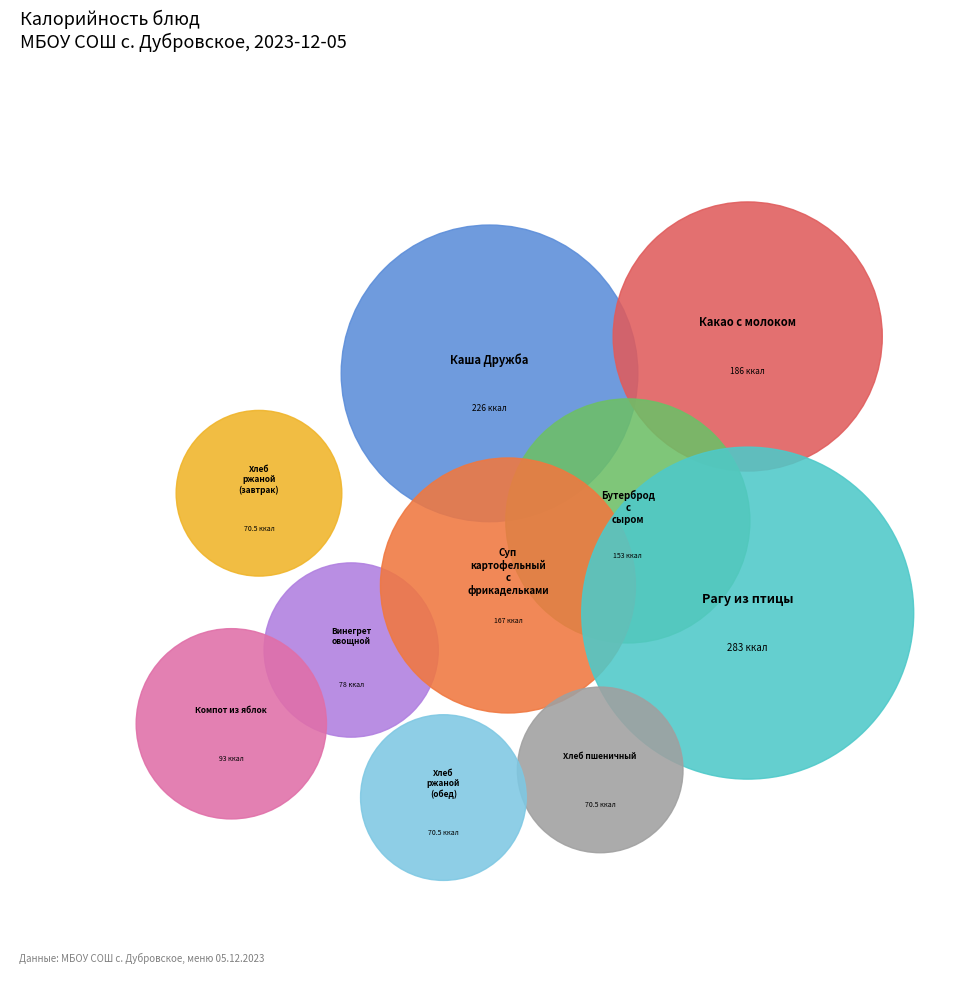

How many slices are in this pie chart?

10